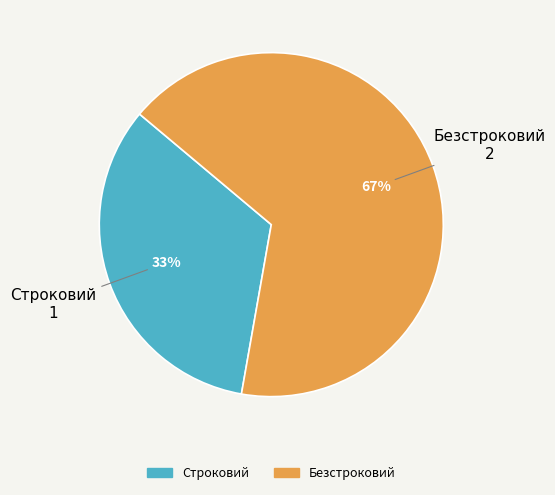

Rank the categories by value from highest to lowest.

Безстроковий, Строковий